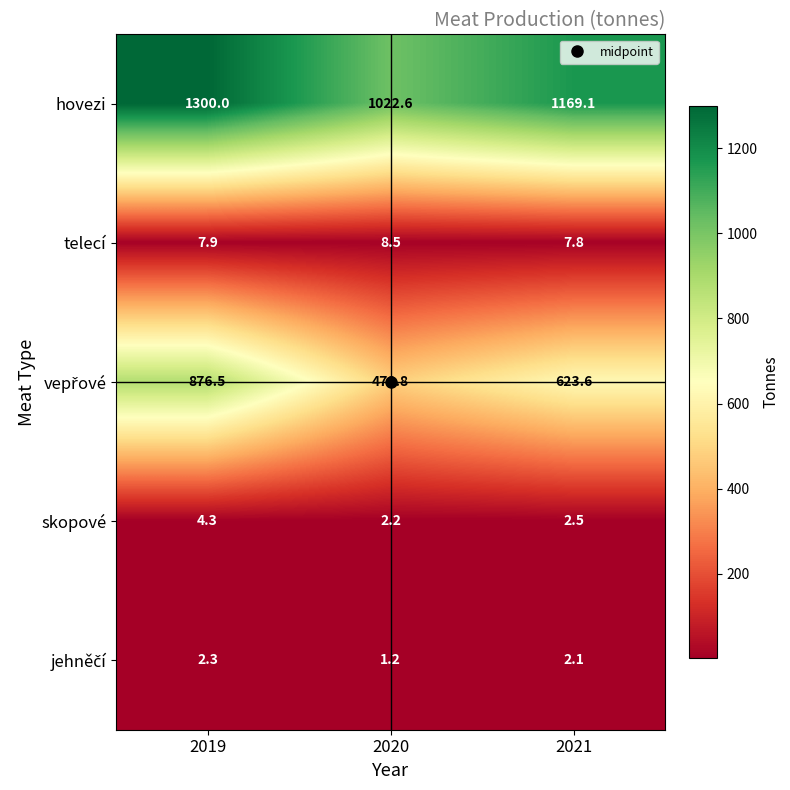

Which category has the highest value across all series?

2019